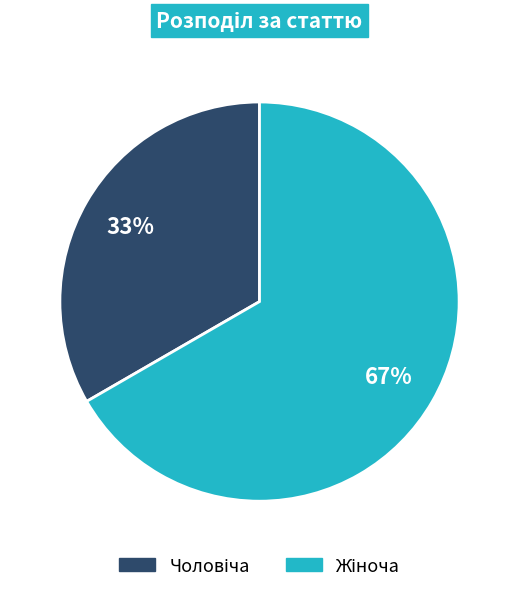

Is there any slice that represents more than half of the pie?

Yes